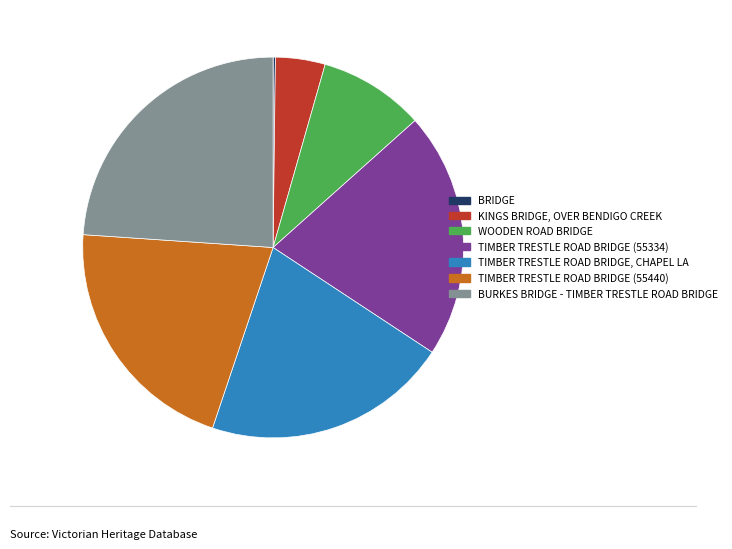

Is there any slice that represents more than half of the pie?

No